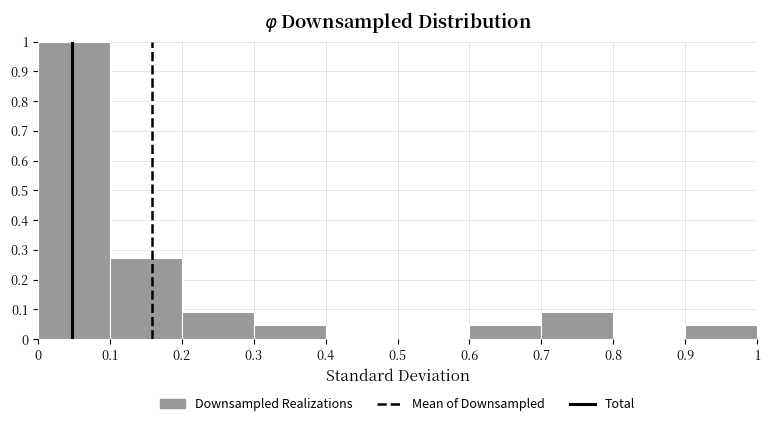

What is the height of the bar covering 0 to 0.1 on the x-axis? The values are not printed on the chart, so give them approximately, as read against the axis.

1.00